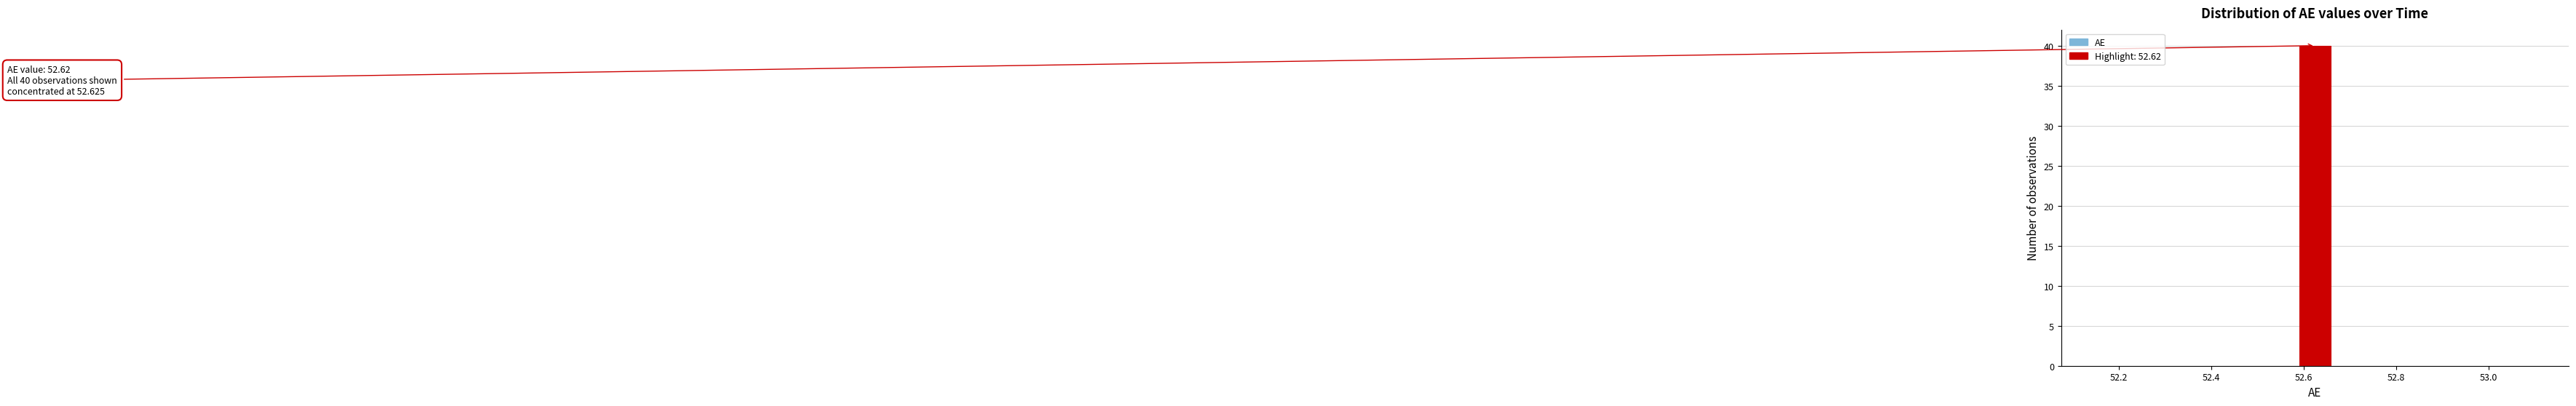

Read against the x-axis, roughly where is the centre of the tallest bar?

52.62